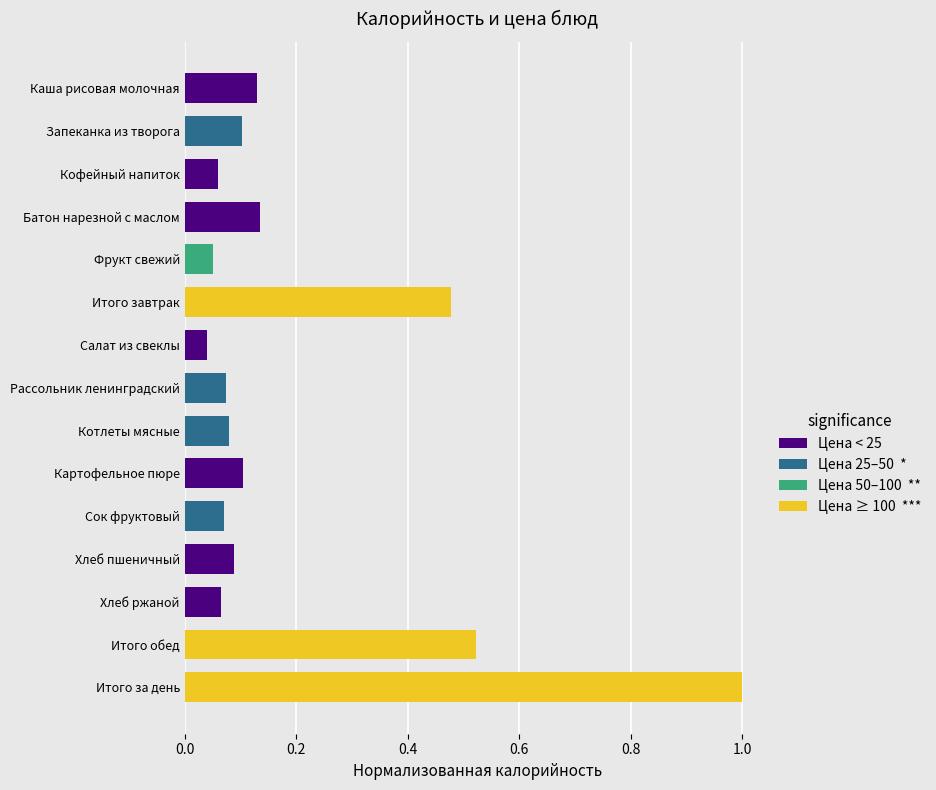

What is the greatest value displayed?

1.0